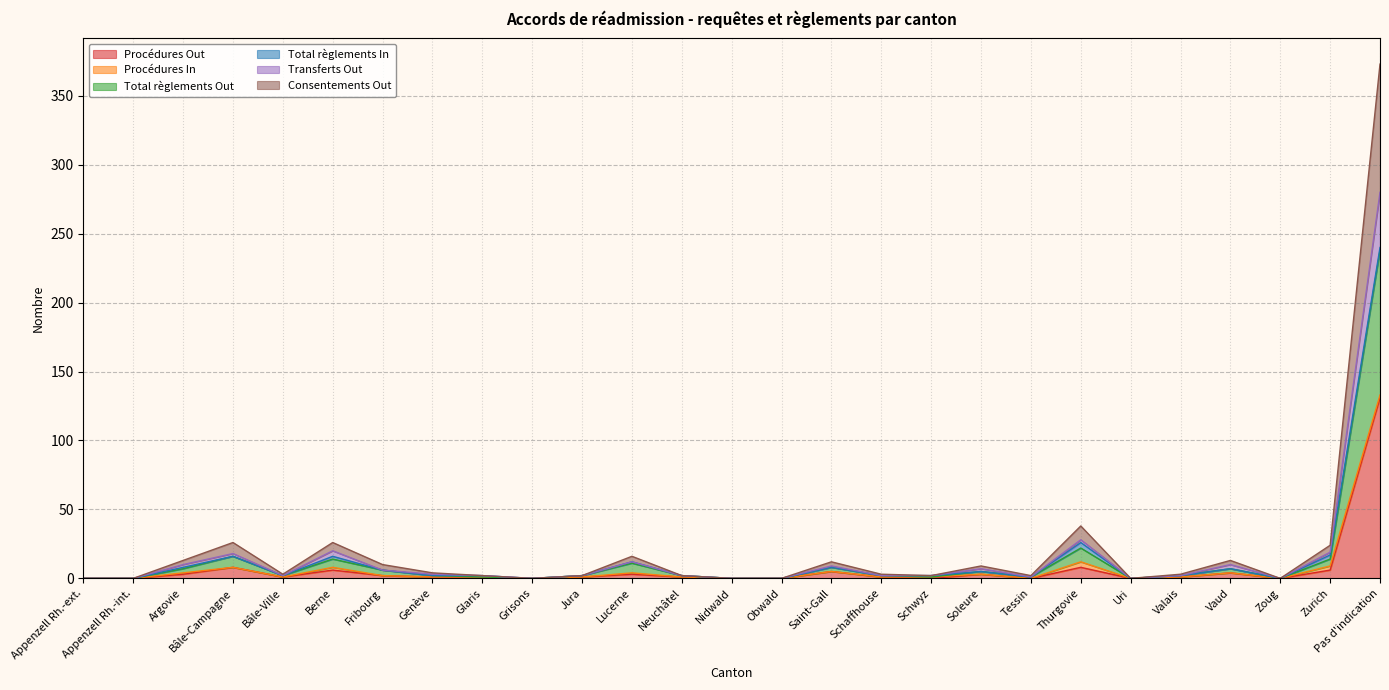

At which category does Consentements Out reach its first local peak?

Bâle-Campagne